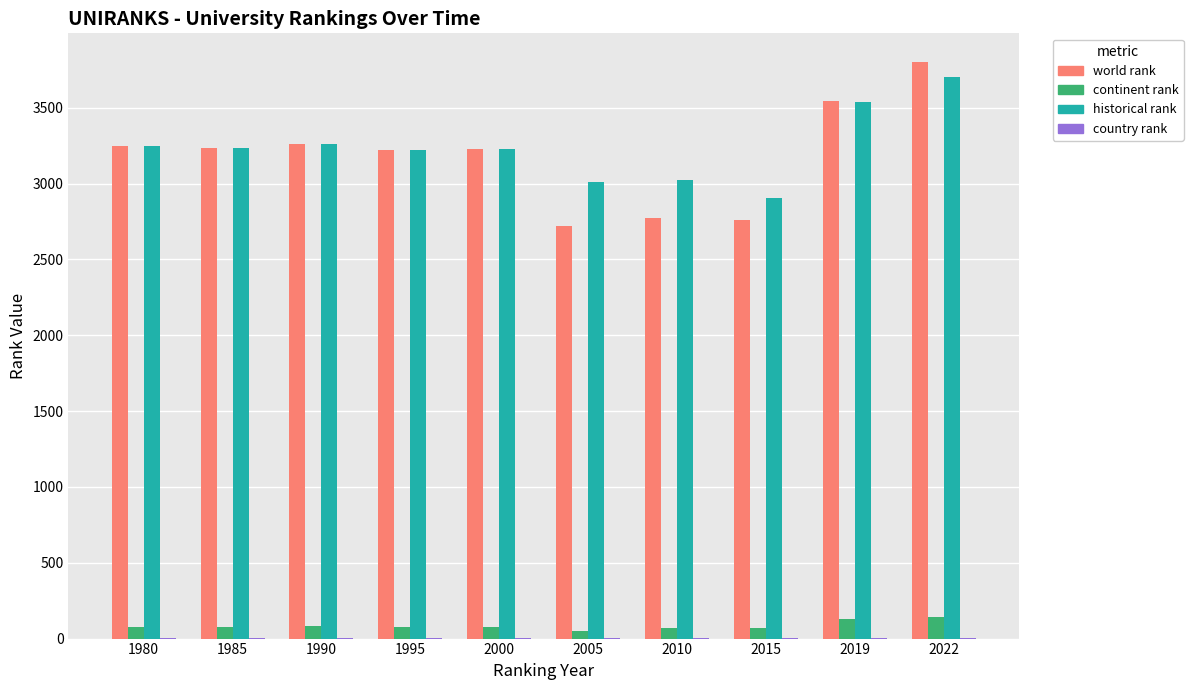

What is the total value across all series at 2022?

7642